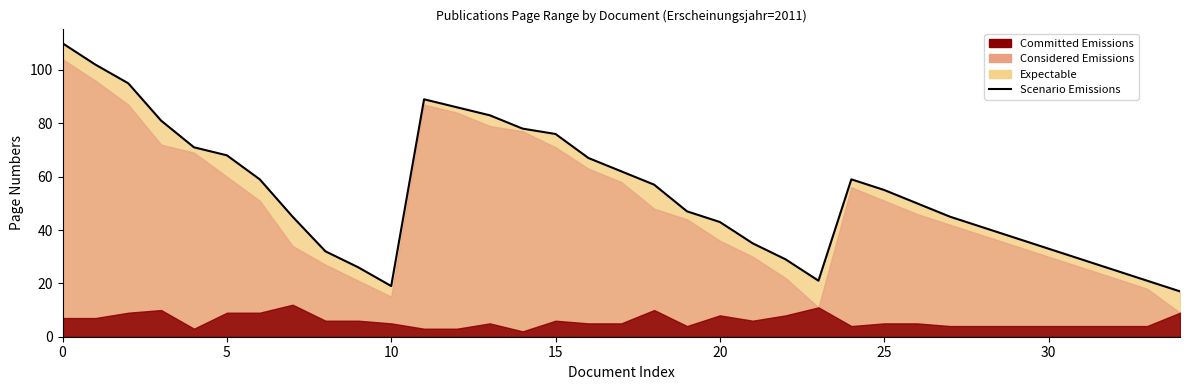

Between 20 and 10, which is larger?

20